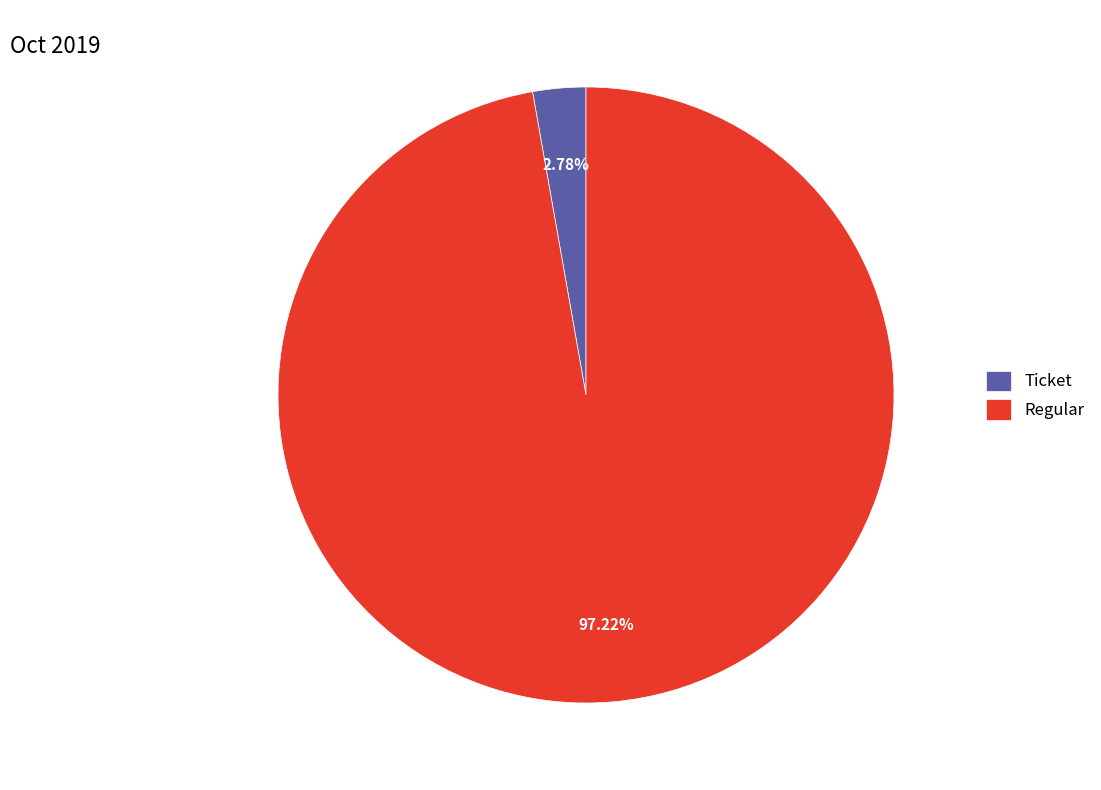

To the nearest percent, what is the average slice percentage?

50%